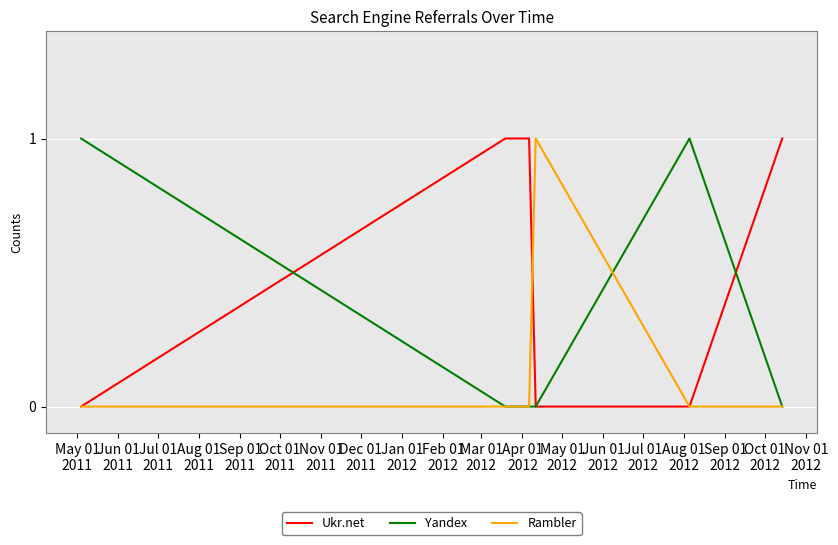

True or false: Rambler and Ukr.net intersect in this chart.

True